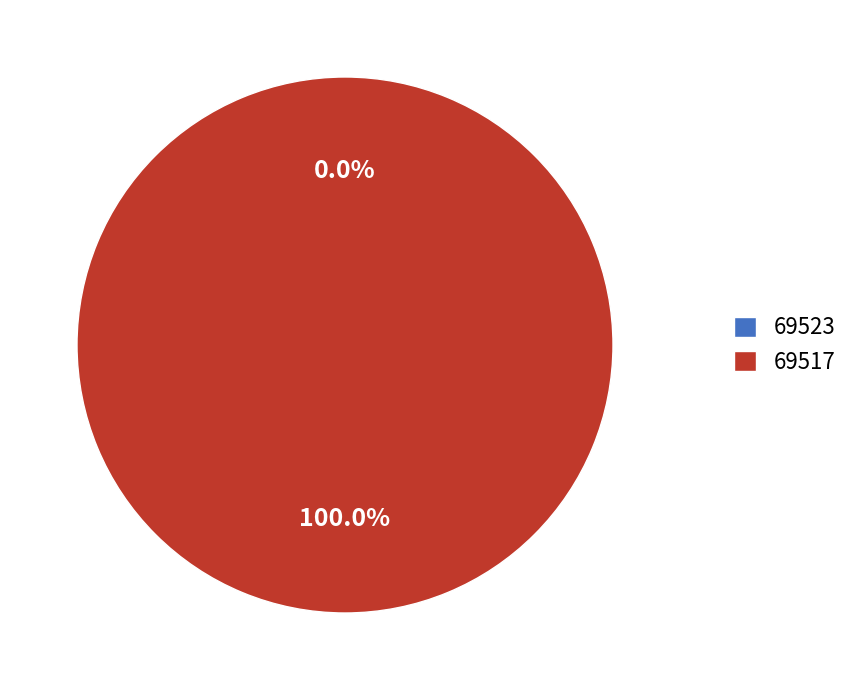

What percentage is NOT represented by 69523?

100.0%